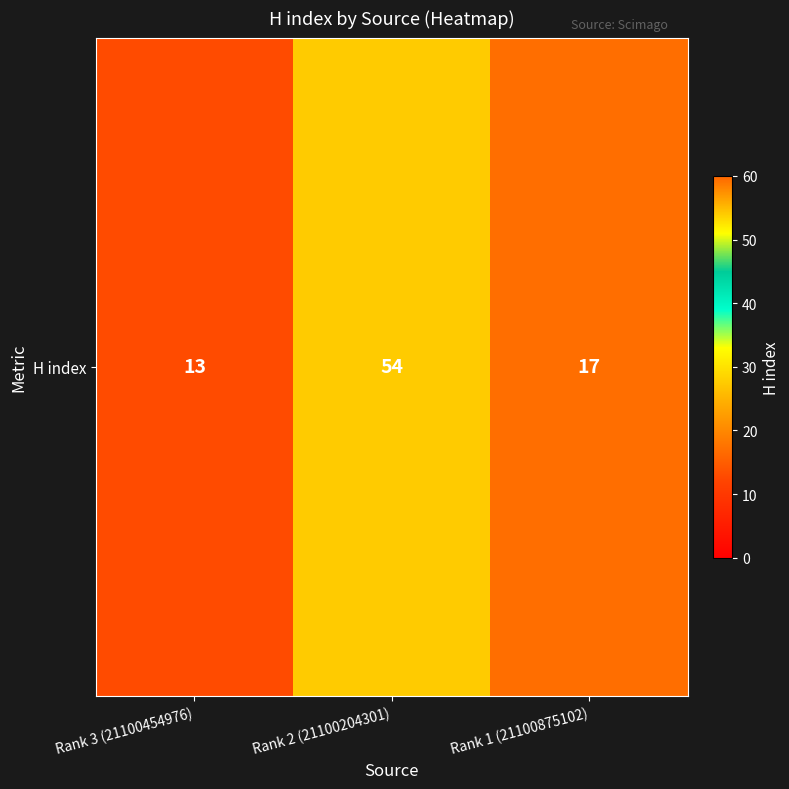

How many values are below 17?

1